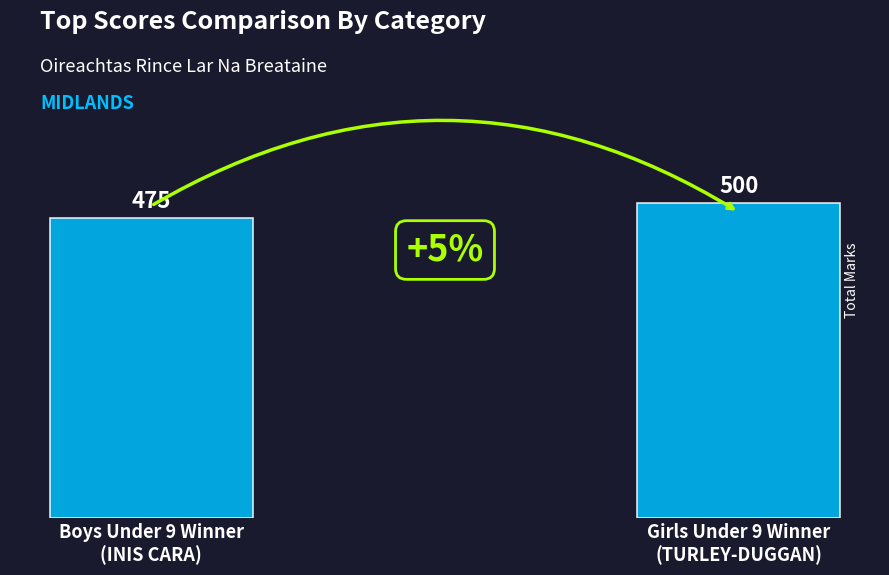

Count the values in the range 475 to 500.

2